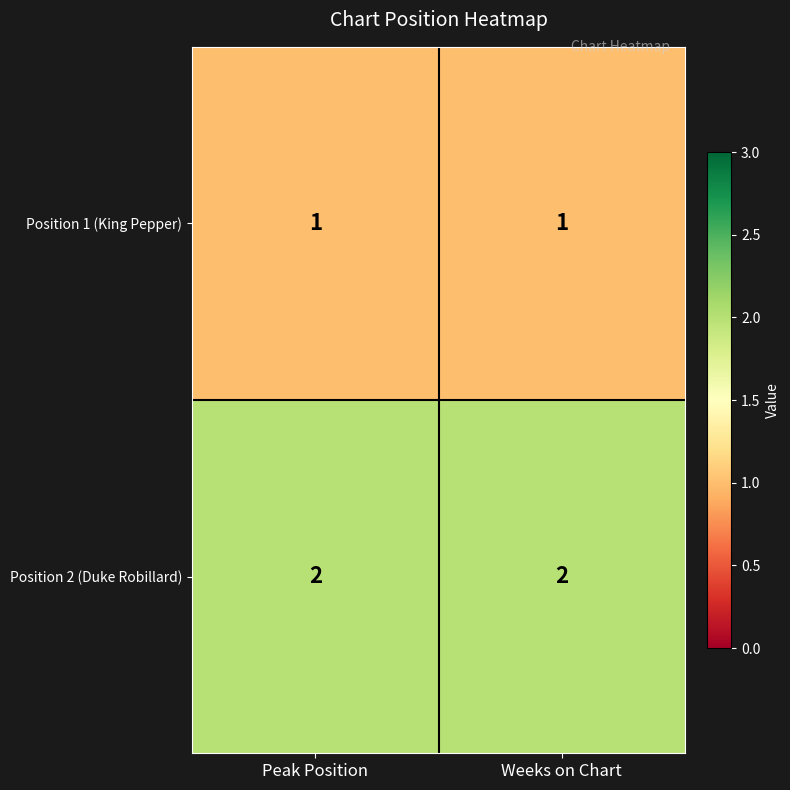

How many data points does each series have?

2